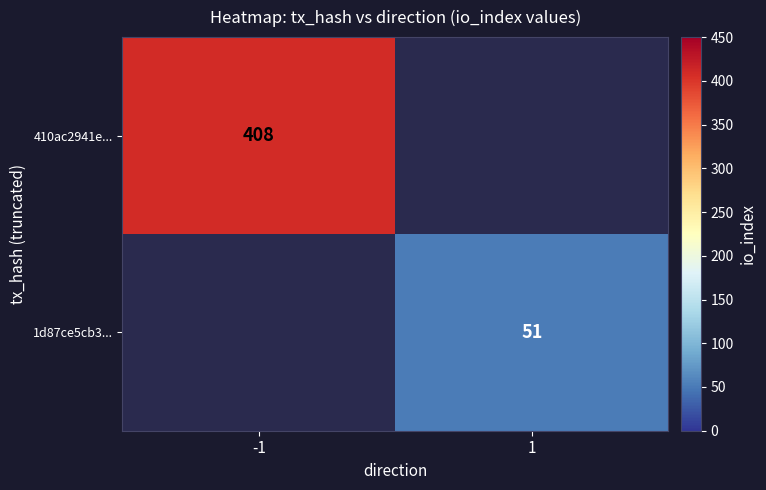

The 1d87ce5cb3... series shows 51 at 1. True or false?

True